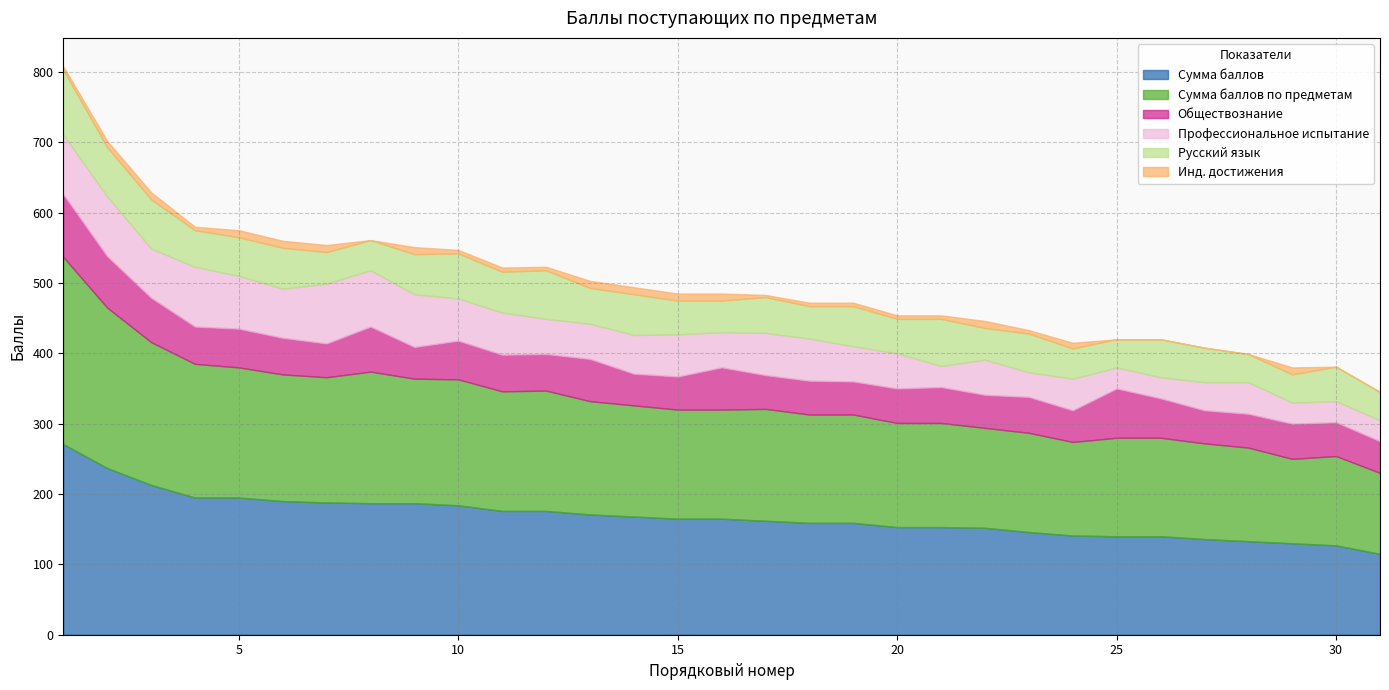

Reading right to left, what are all the values shown in this chart?

Сумма баллов: 31=115	30=127	29=130	28=133	27=136	26=140	25=140	24=141	23=146	22=152	21=153	20=153	19=159	18=159	17=162	16=165	15=165	14=168	13=171	12=176	11=176	10=184	9=187	8=187	7=188	6=190	5=195	4=195	3=213	2=237	1=271
Сумма баллов по предметам: 31=115	30=127	29=120	28=133	27=136	26=140	25=140	24=133	23=141	22=142	21=148	20=148	19=154	18=154	17=159	16=155	15=155	14=158	13=161	12=171	11=170	10=179	9=177	8=187	7=178	6=180	5=185	4=190	3=203	2=228	1=266
Обществознание: 31=45	30=48	29=50	28=48	27=47	26=56	25=70	24=45	23=51	22=47	21=51	20=49	19=47	18=48	17=48	16=60	15=47	14=45	13=60	12=52	11=52	10=55	9=45	8=64	7=48	6=52	5=55	4=53	3=63	2=73	1=89
Профессиональное испытание: 31=30	30=30	29=30	28=45	27=40	26=30	25=30	24=45	23=35	22=50	21=30	20=50	19=50	18=60	17=60	16=50	15=60	14=55	13=50	12=50	11=60	10=60	9=75	8=80	7=85	6=70	5=75	4=85	3=70	2=85	1=85
Русский язык: 31=40	30=49	29=40	28=40	27=49	26=54	25=40	24=43	23=55	22=45	21=67	20=49	19=57	18=46	17=51	16=45	15=48	14=58	13=51	12=69	11=58	10=64	9=57	8=43	7=45	6=58	5=55	4=52	3=70	2=70	1=92
Инд. достижения: 31=0	30=0	29=10	28=0	27=0	26=0	25=0	24=8	23=5	22=10	21=5	20=5	19=5	18=5	17=3	16=10	15=10	14=10	13=10	12=5	11=6	10=5	9=10	8=0	7=10	6=10	5=10	4=5	3=10	2=9	1=5